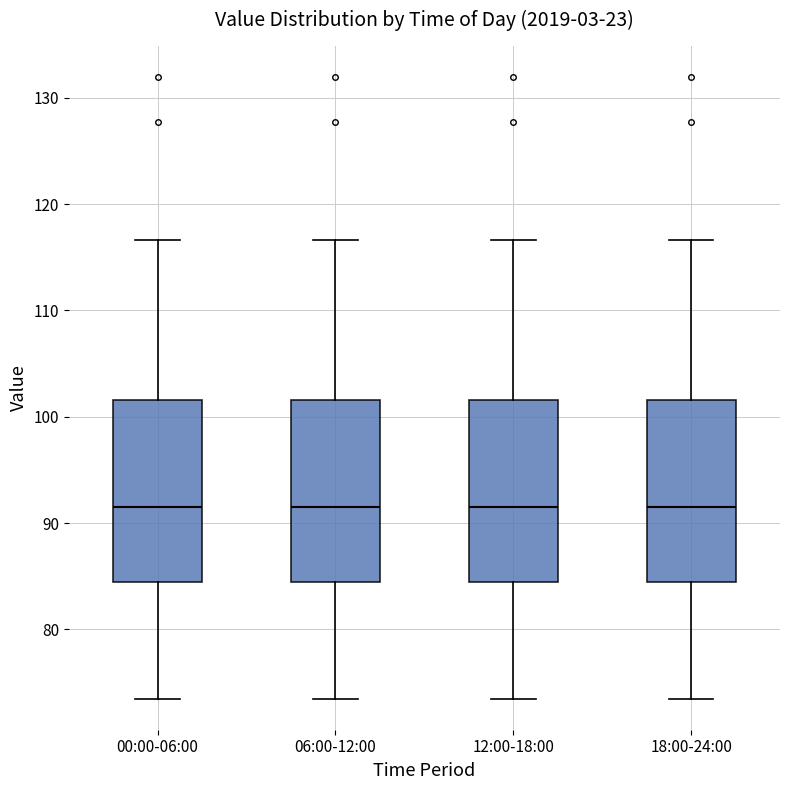

Reading left to right, read every box against the y-axis: the position of its median line, the range the box covers, and the ends of its whiskers. The values are not printed on the chart, so give them approximately, as read against the axis.

00:00-06:00: median 92, box 84 to 102, whiskers 74 to 117
06:00-12:00: median 92, box 84 to 102, whiskers 74 to 117
12:00-18:00: median 92, box 84 to 102, whiskers 74 to 117
18:00-24:00: median 92, box 84 to 102, whiskers 74 to 117